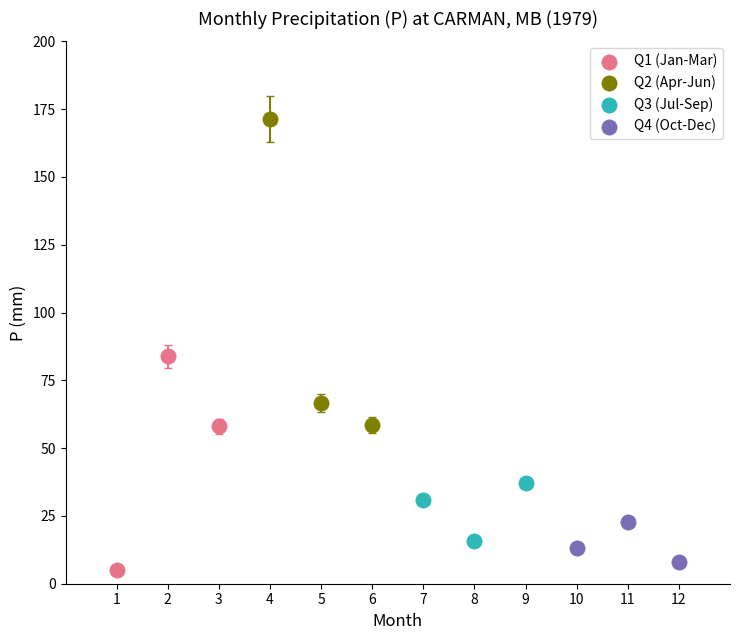

Which series has the largest Y range (max minus min)?

Q2 (Apr-Jun)